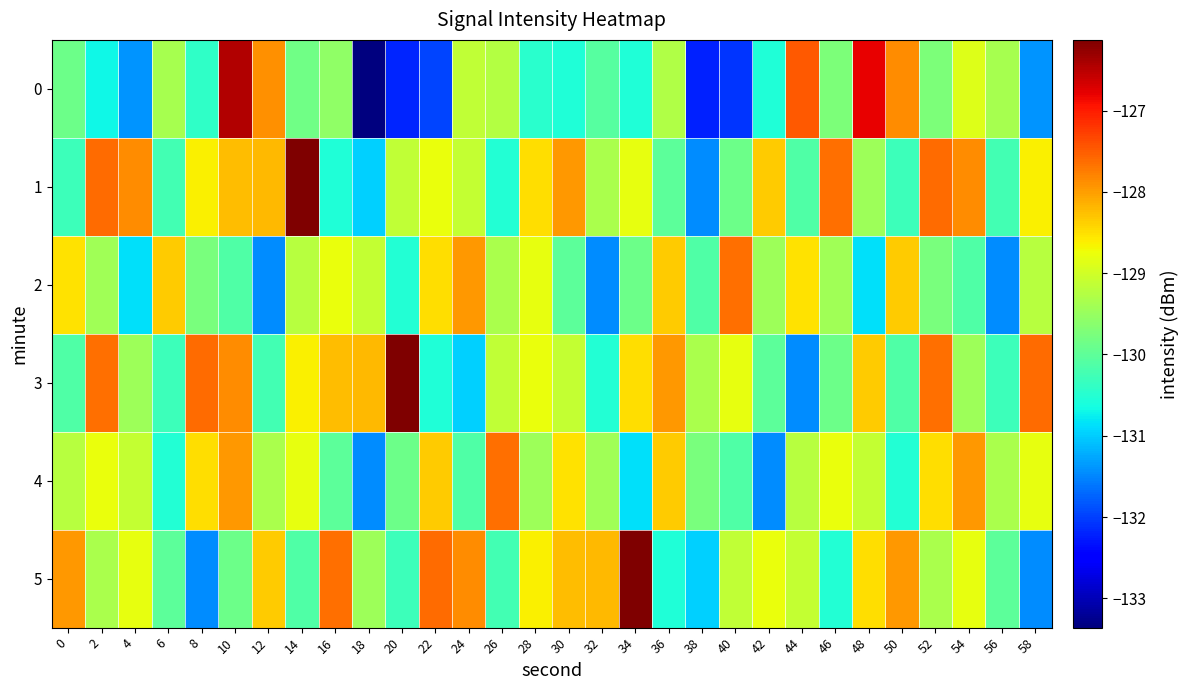

Reading right to left, extract all data points from this chart.

0: 58=-131.4	56=-129.4	54=-128.9	52=-129.7	50=-127.9	48=-126.8	46=-129.7	44=-127.5	42=-130.6	40=-132.1	38=-132.2	36=-129.3	34=-130.6	32=-130.1	30=-130.5	28=-130.5	26=-129.2	24=-129.2	22=-132.0	20=-132.2	18=-133.4	16=-129.6	14=-129.8	12=-127.9	10=-126.5	8=-130.4	6=-129.4	4=-131.4	2=-130.7	0=-129.9
1: 58=-128.6	56=-130.2	54=-127.9	52=-127.6	50=-130.3	48=-129.4	46=-127.6	44=-130.1	42=-128.3	40=-129.9	38=-131.4	36=-130.0	34=-128.8	32=-129.3	30=-128.0	28=-128.5	26=-130.5	24=-129.1	22=-128.8	20=-129.1	18=-131.0	16=-130.6	14=-126.1	12=-128.2	10=-128.2	8=-128.6	6=-130.2	4=-127.9	2=-127.6	0=-130.3
2: 58=-129.2	56=-131.4	54=-130.1	52=-129.8	50=-128.3	48=-130.9	46=-129.4	44=-128.5	42=-129.4	40=-127.6	38=-130.1	36=-128.3	34=-129.9	32=-131.4	30=-130.0	28=-128.8	26=-129.3	24=-128.0	22=-128.5	20=-130.5	18=-129.1	16=-128.8	14=-129.2	12=-131.4	10=-130.1	8=-129.8	6=-128.3	4=-130.9	2=-129.4	0=-128.5
3: 58=-127.6	56=-130.3	54=-129.4	52=-127.6	50=-130.1	48=-128.3	46=-129.9	44=-131.4	42=-130.0	40=-128.8	38=-129.3	36=-128.0	34=-128.5	32=-130.5	30=-129.1	28=-128.8	26=-129.1	24=-131.0	22=-130.6	20=-126.1	18=-128.2	16=-128.2	14=-128.6	12=-130.2	10=-127.9	8=-127.6	6=-130.3	4=-129.4	2=-127.6	0=-130.1
4: 58=-128.8	56=-129.3	54=-128.0	52=-128.5	50=-130.5	48=-129.1	46=-128.8	44=-129.2	42=-131.4	40=-130.1	38=-129.8	36=-128.3	34=-130.9	32=-129.4	30=-128.5	28=-129.4	26=-127.6	24=-130.1	22=-128.3	20=-129.9	18=-131.4	16=-130.0	14=-128.8	12=-129.3	10=-128.0	8=-128.5	6=-130.5	4=-129.1	2=-128.8	0=-129.2
5: 58=-131.4	56=-130.0	54=-128.8	52=-129.3	50=-128.0	48=-128.5	46=-130.5	44=-129.1	42=-128.8	40=-129.1	38=-131.0	36=-130.6	34=-126.1	32=-128.2	30=-128.2	28=-128.6	26=-130.2	24=-127.9	22=-127.6	20=-130.3	18=-129.4	16=-127.6	14=-130.1	12=-128.3	10=-129.9	8=-131.4	6=-130.0	4=-128.8	2=-129.3	0=-128.0